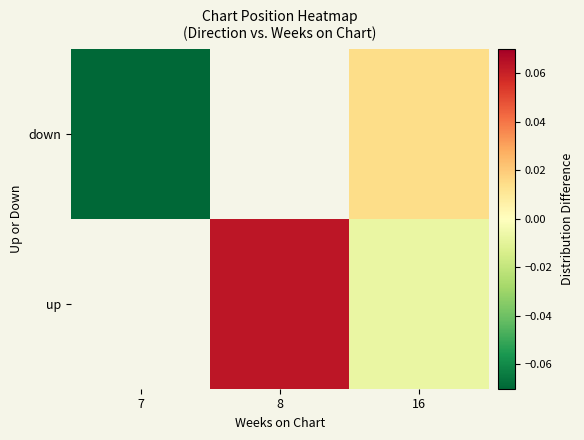

Between 16 and 8, which is larger?

8